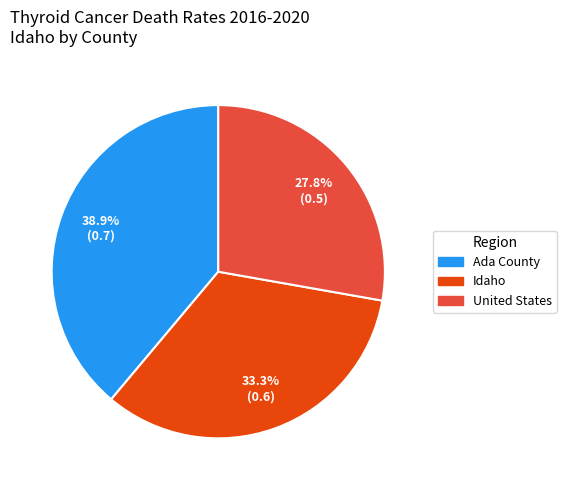

To the nearest percent, what is the combined percentage of Idaho and United States?

61%